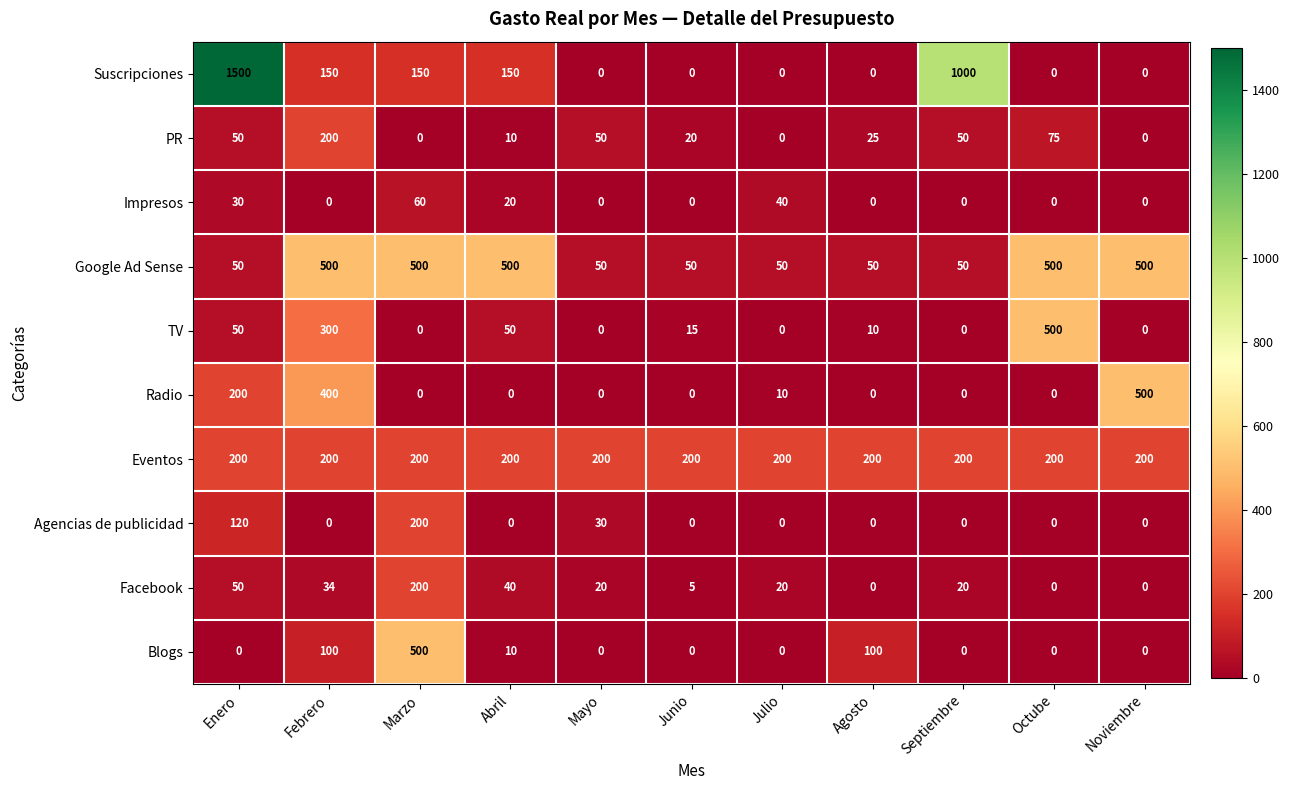

At which label is Impresos closest to 30?

Enero